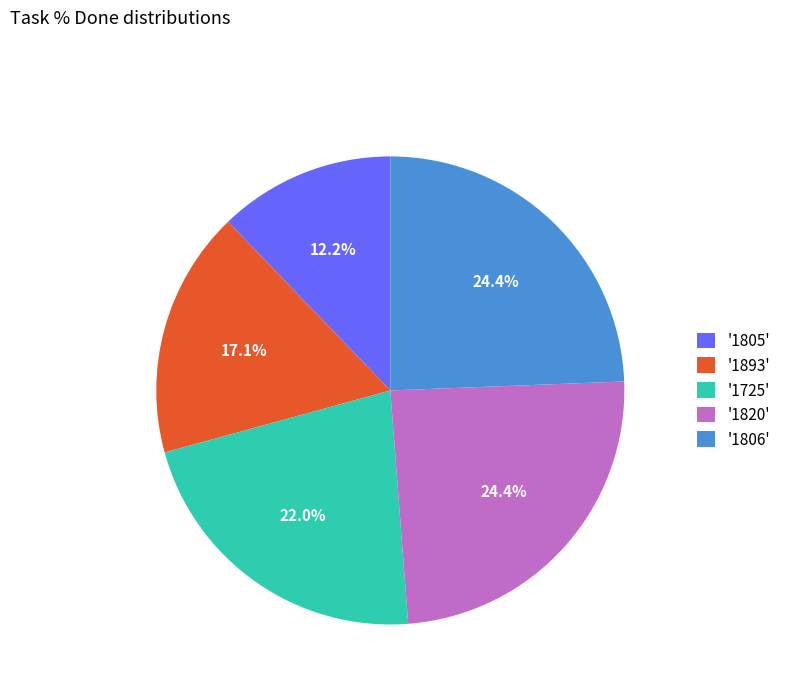

Do '1806' and '1725' together represent more than half of the pie?

No